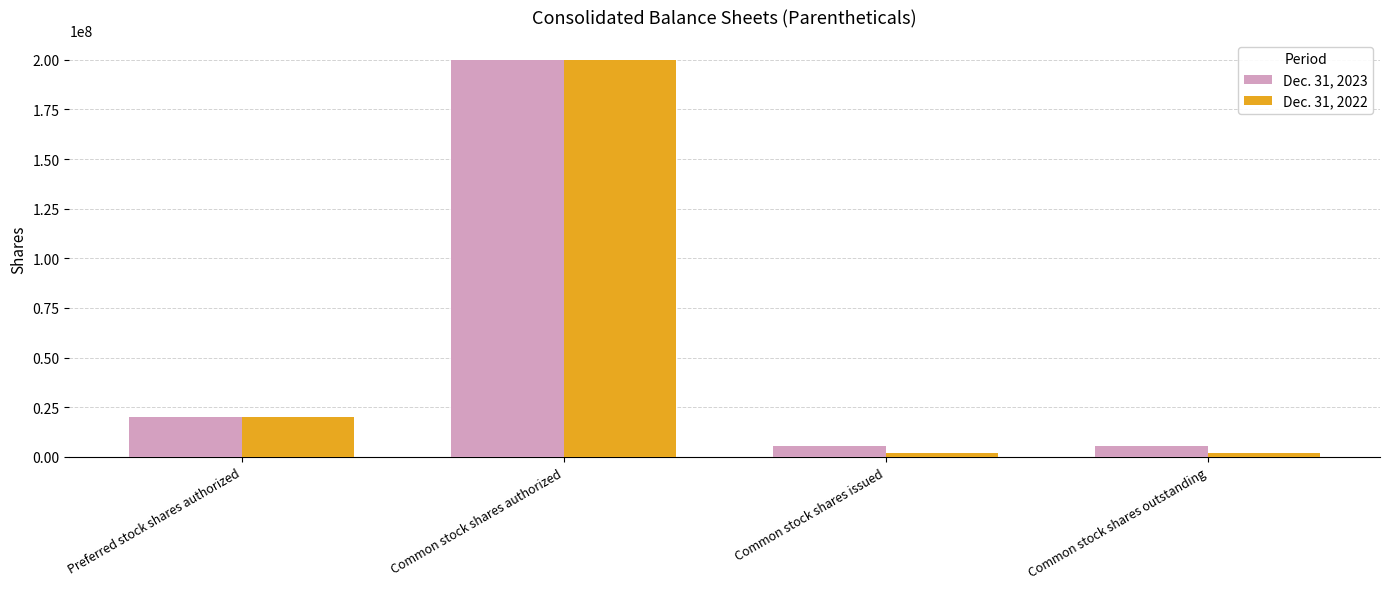

Where is Dec. 31, 2022 nearest to the value 100922438?

Preferred stock shares authorized